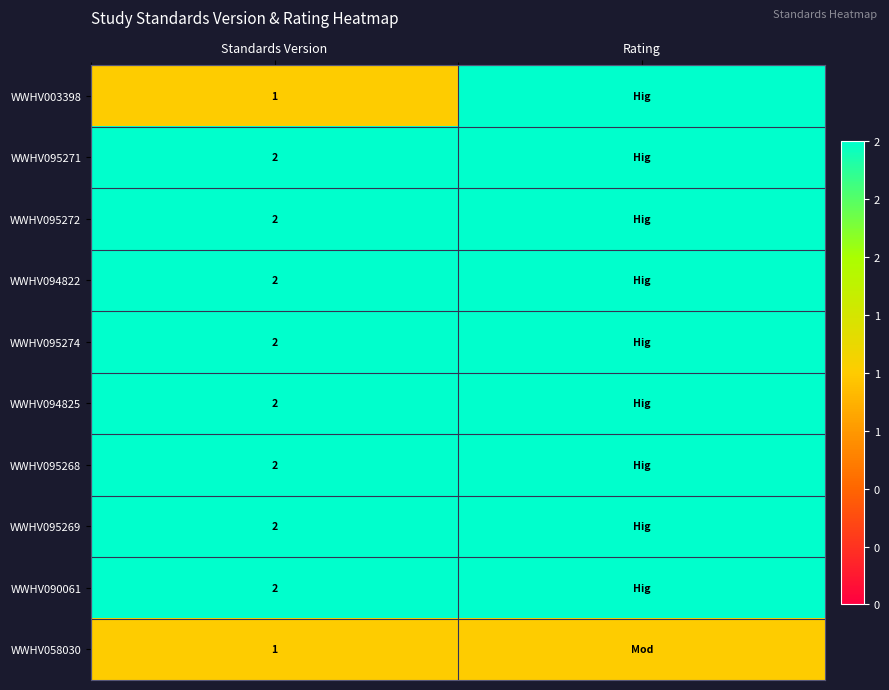

The value of WWHV095269 at Standards Version is 3. True or false?

False